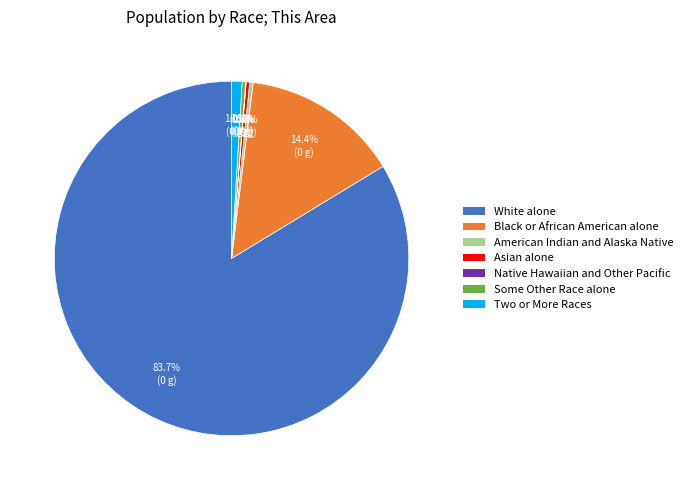

To the nearest percent, what portion does Two or More Races represent?

1%